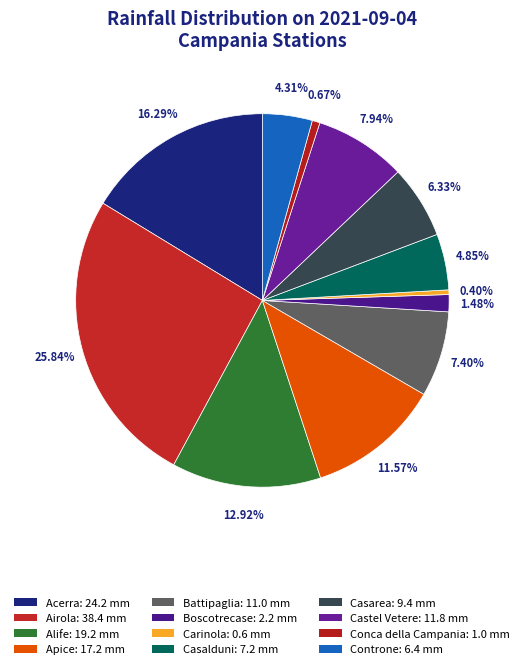

The Alife slice represents 23% of the pie. True or false?

False